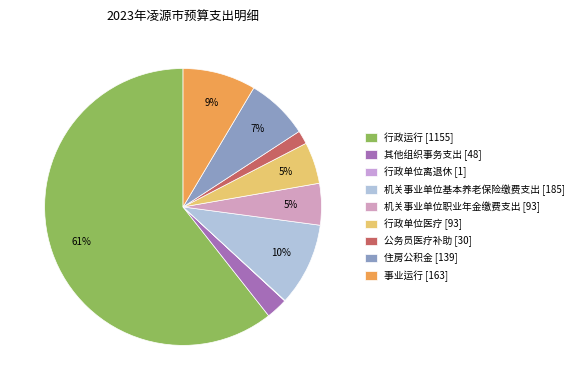

What is the total percentage of 住房公积金 and 行政单位离退休?

7.3%